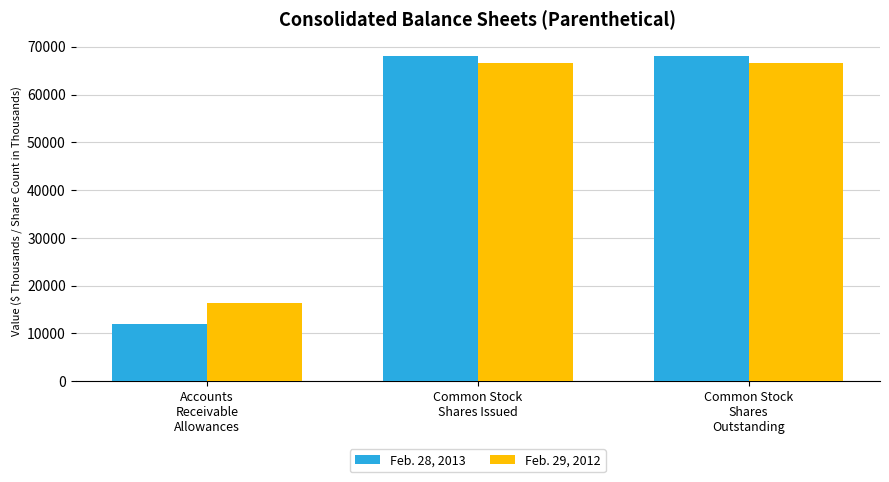

Reading right to left, list all the values displayed in this chart.

Feb. 28, 2013: 68102.9	68102.9	11930.0
Feb. 29, 2012: 66581.4	66581.4	16329.0